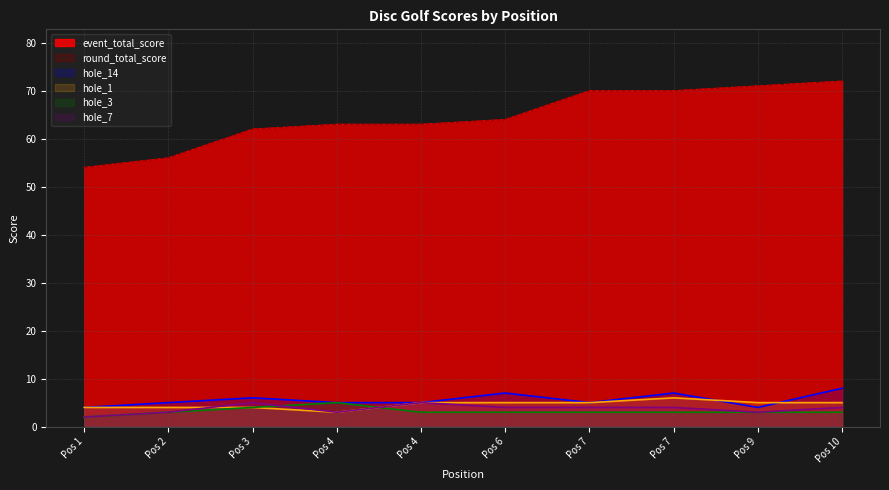

At how many categories does at least one series exceed 20?

10